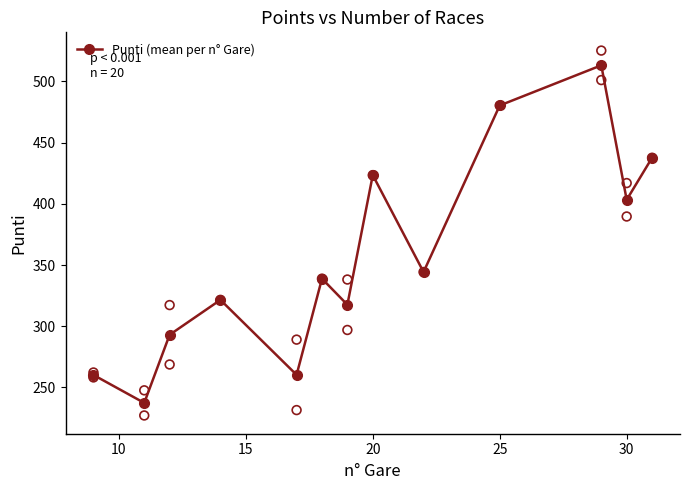

How many interior local peaks does the Punti (mean per n° Gare) series have?

4